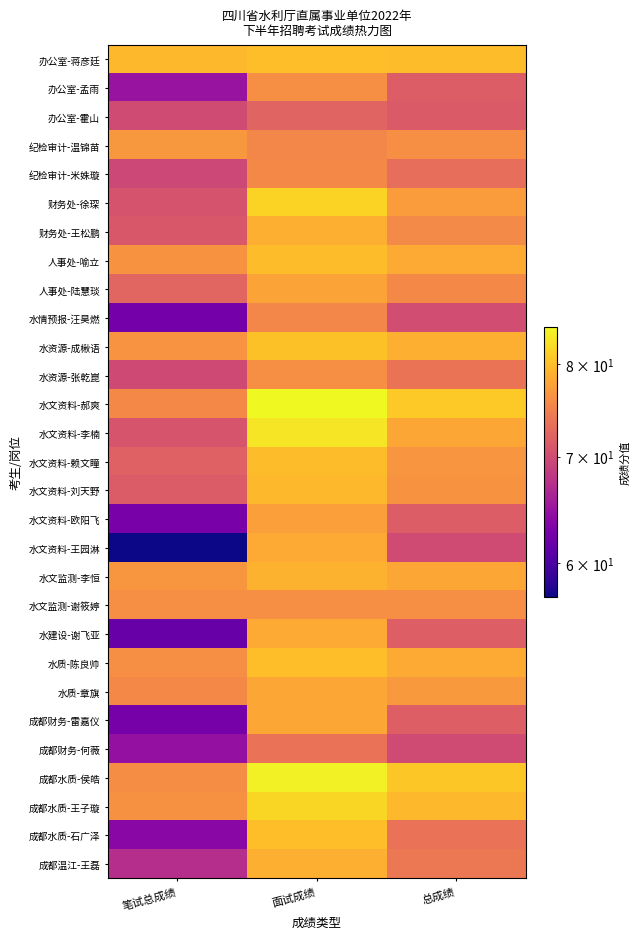

At which category does the chart reach its minimum across all series?

笔试总成绩